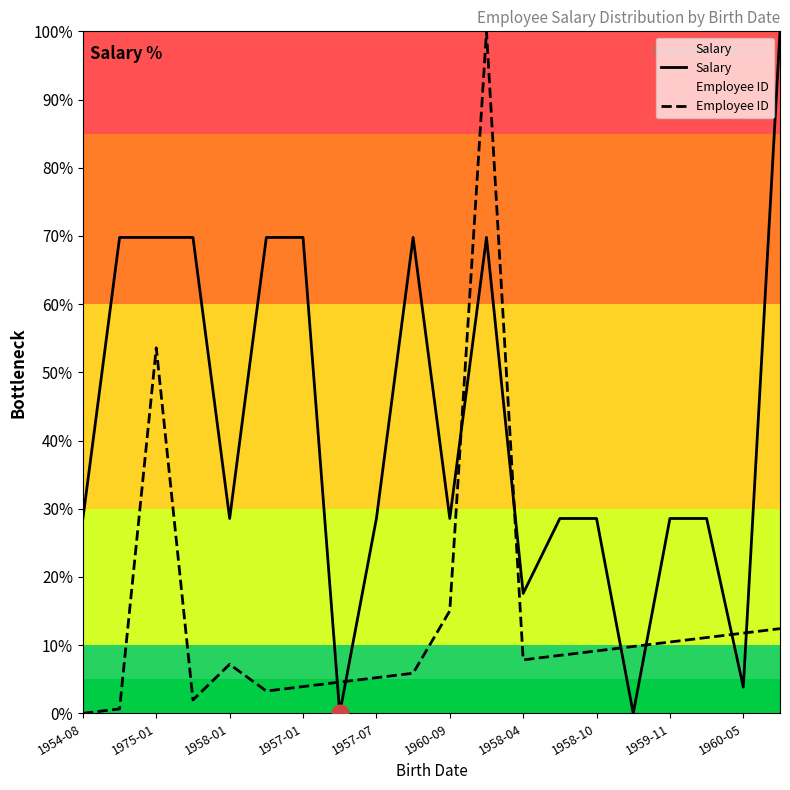

Which series has the largest range (max minus min)?

Salary